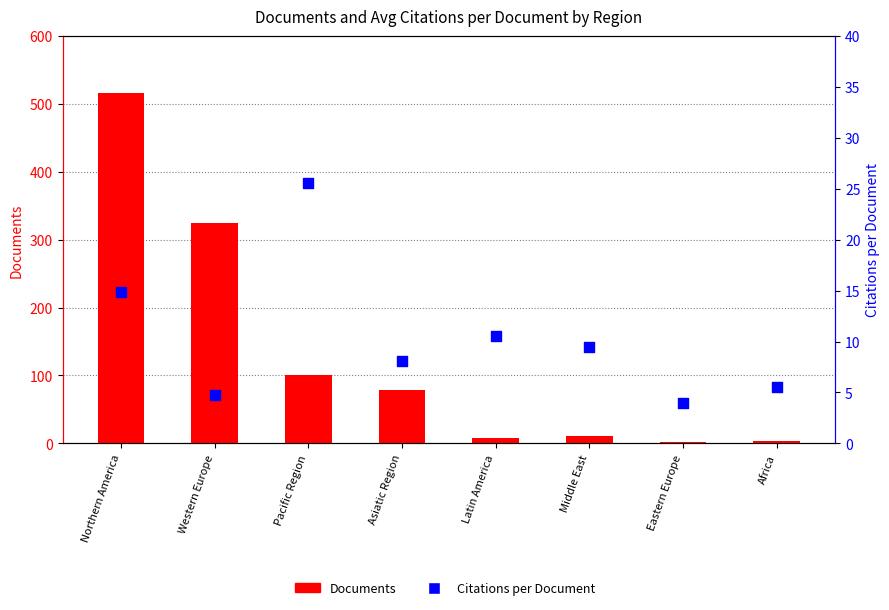

At which category is the sum across all series the highest?

Northern America